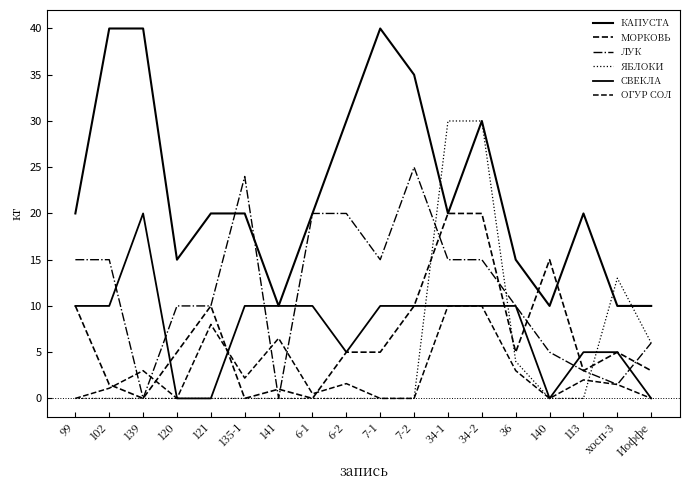

The ЛУК series shows 10.0 at 120. True or false?

True